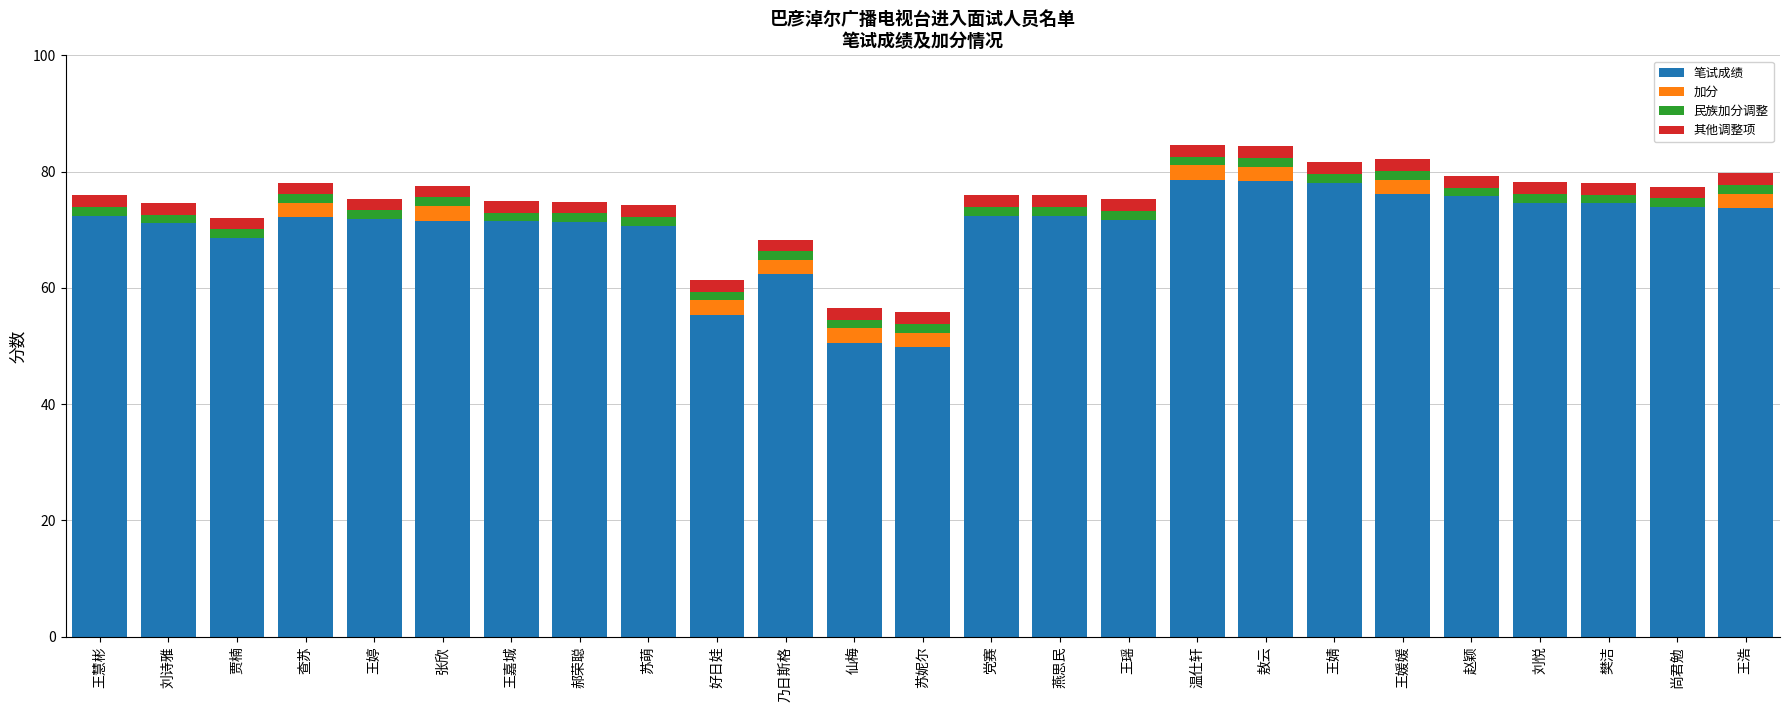

Is it true that 笔试成绩 equals 62.3 at 乃日斯格?

True